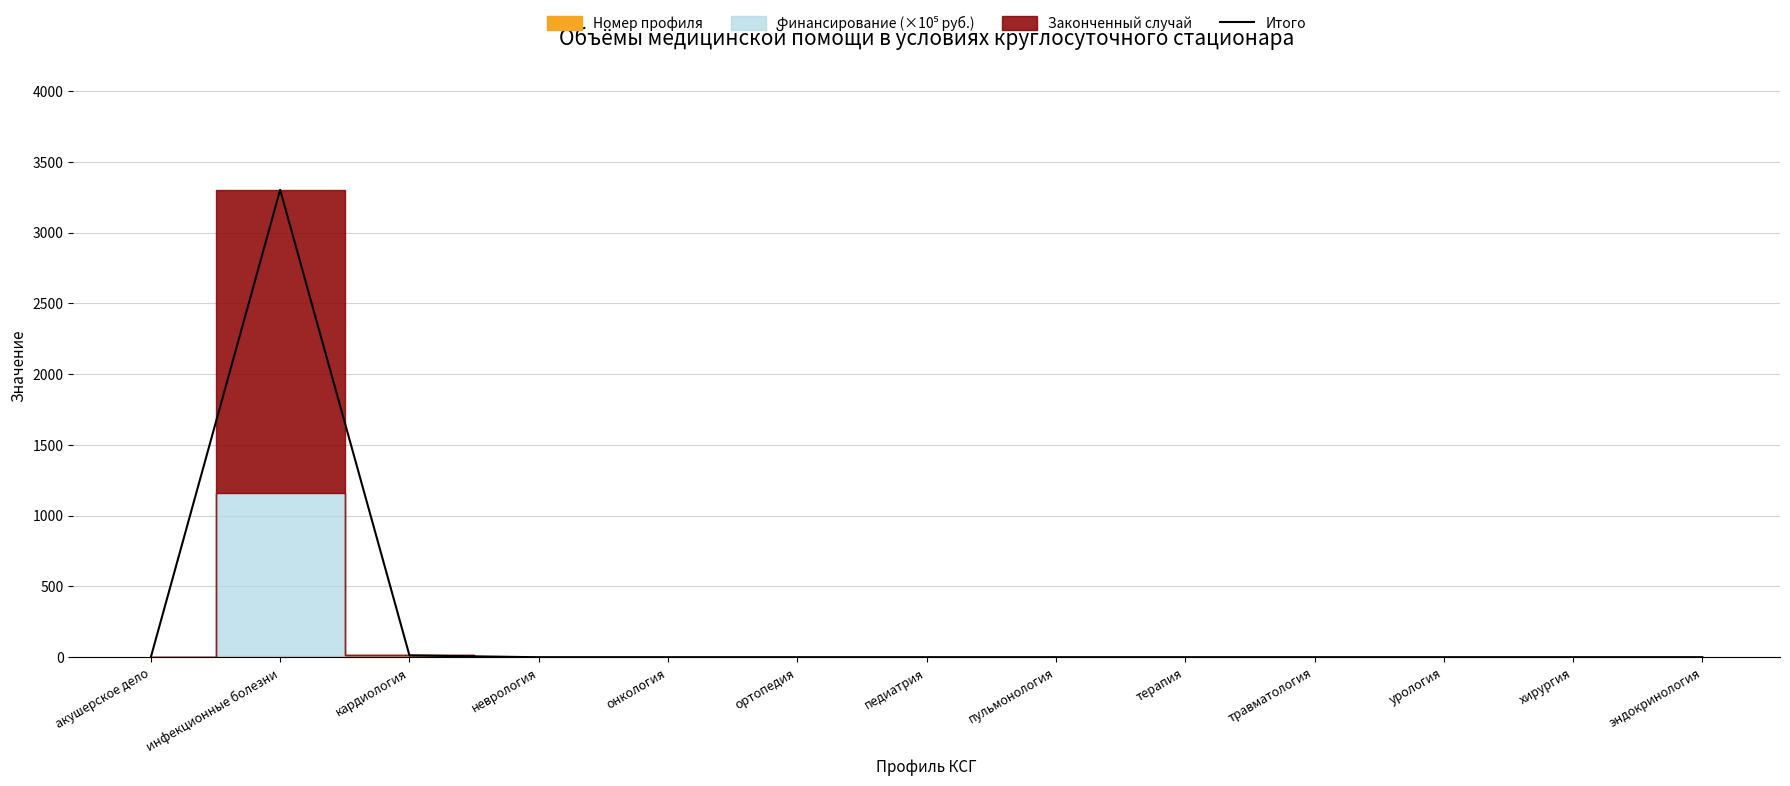

Where is the first local maximum?

инфекционные болезни